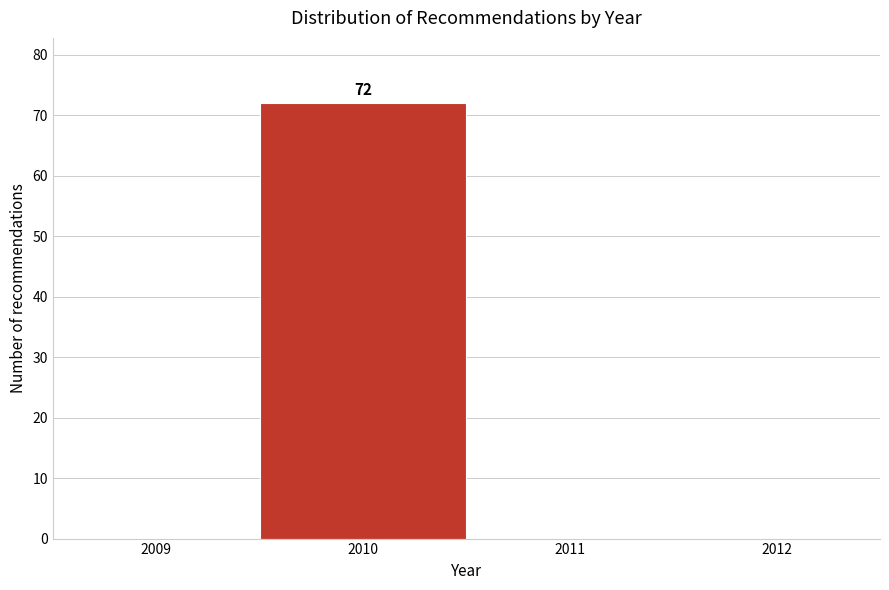

Which range on the x-axis has the tallest bar?

2009.5 to 2010.5